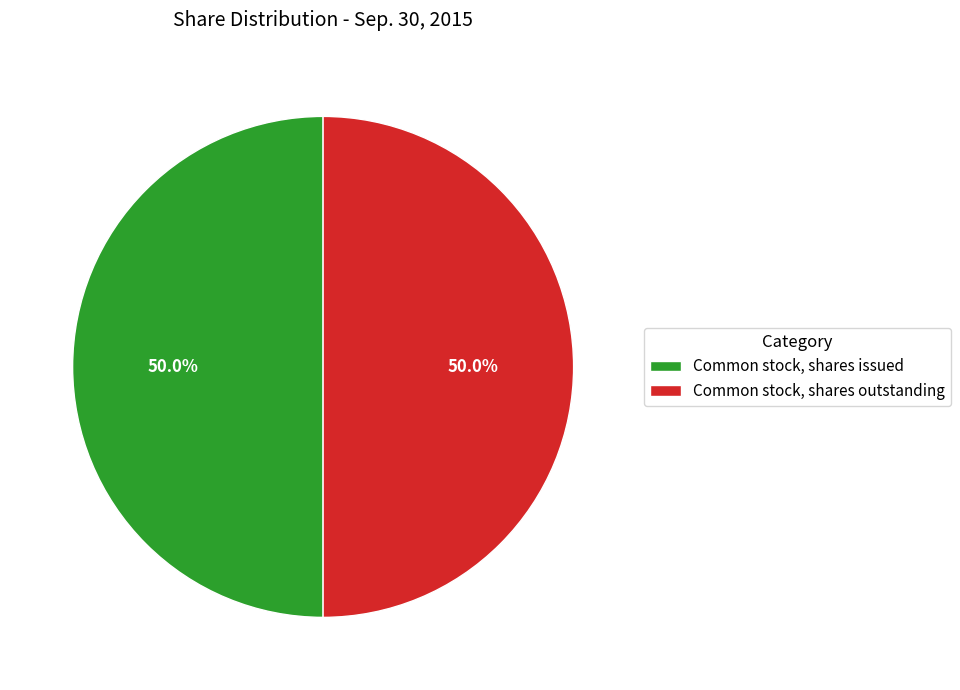

What is the ratio of the value at Common stock, shares outstanding to the value at Common stock, shares issued?

1.0